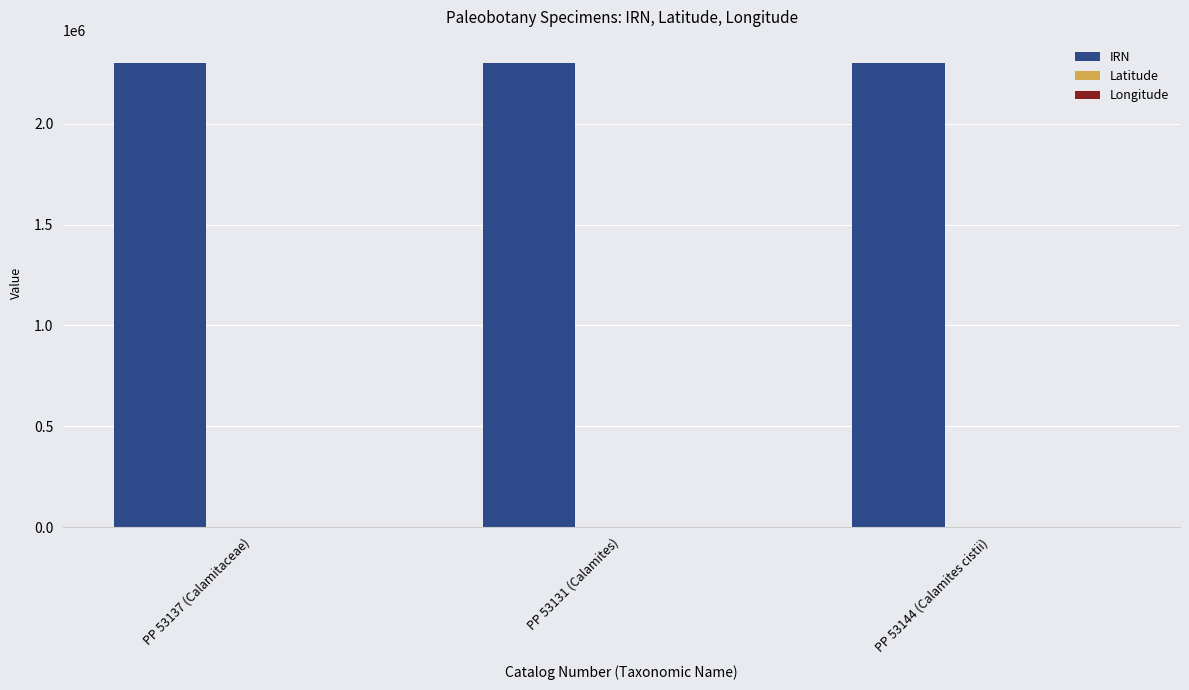

What is the greatest value displayed?

2303071.0